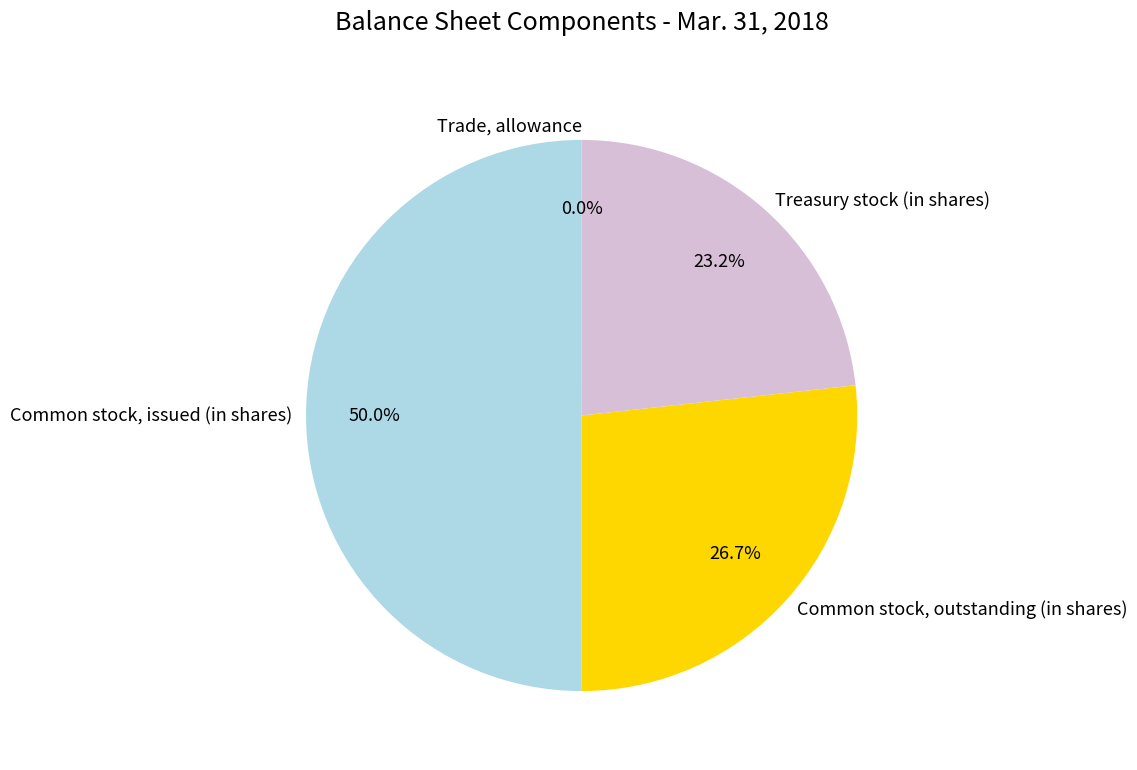

The Treasury stock (in shares) slice represents 23% of the pie. True or false?

True